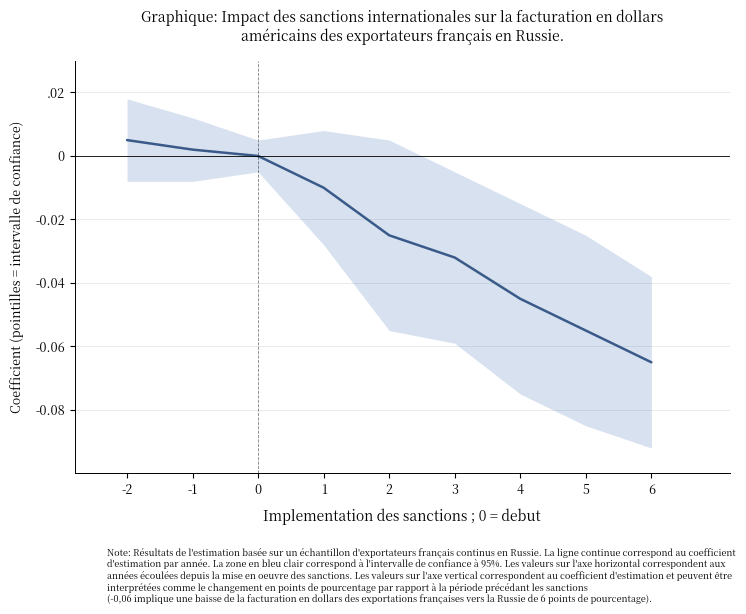

The value at 3 is -0.0. True or false?

True